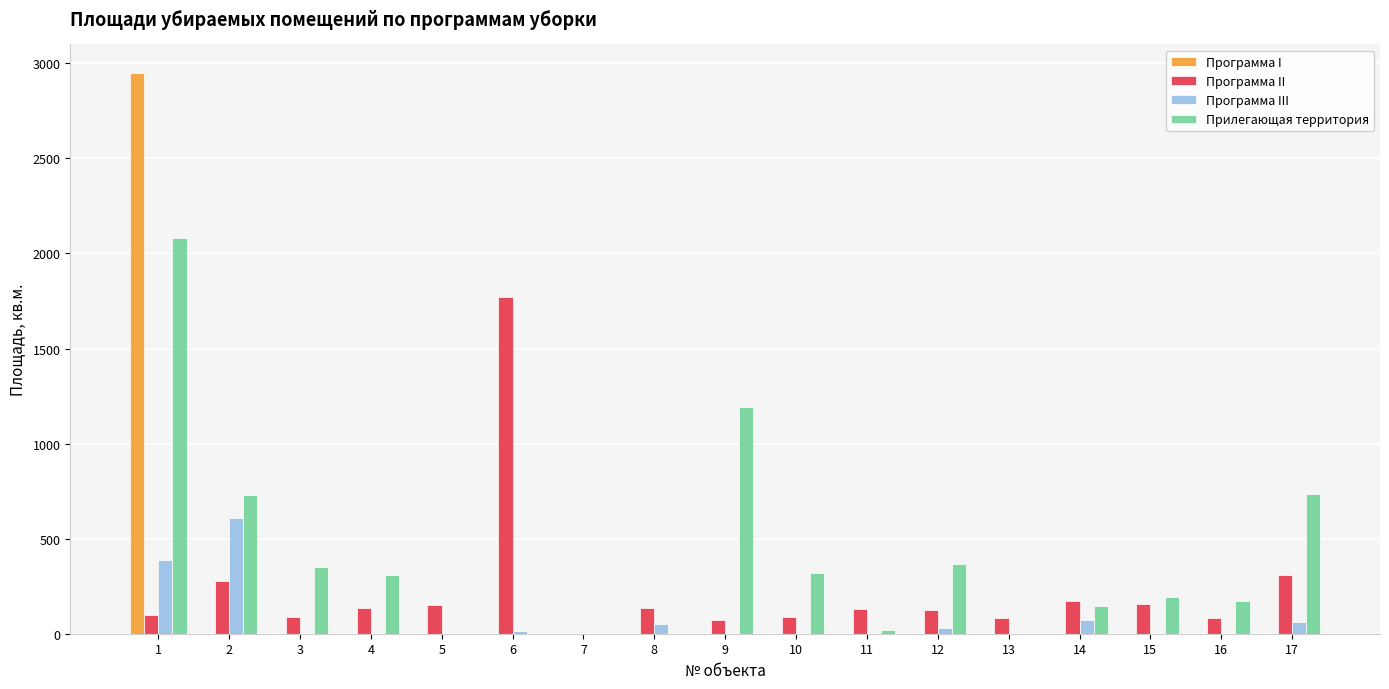

What is the maximum value shown in the chart?

2951.6